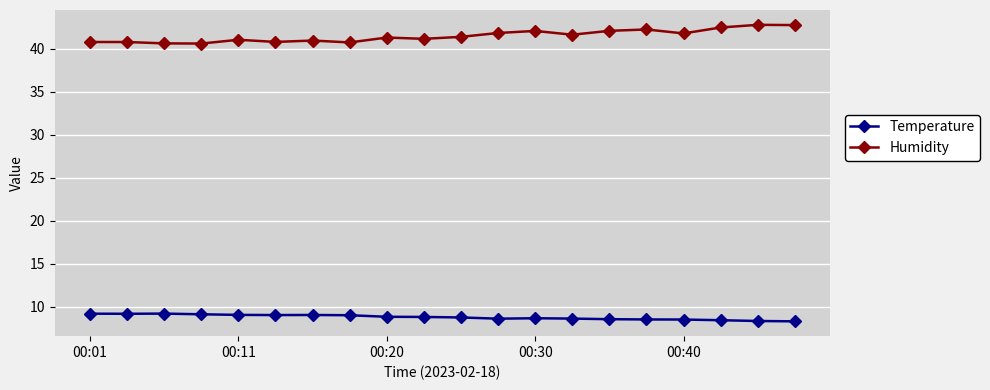

What is the value of the Temperature point at the 14th from the left?

8.6